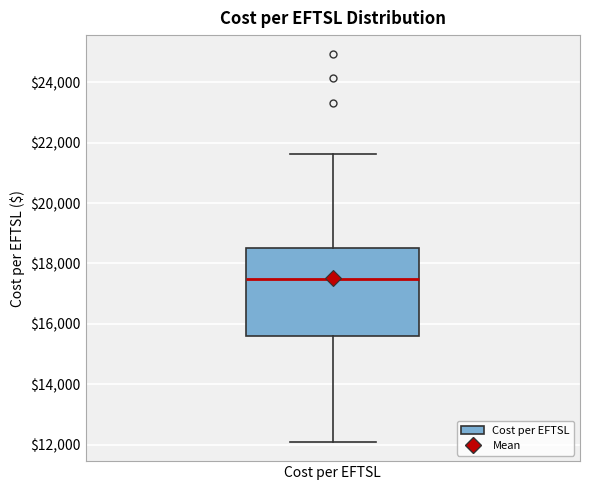

Where does the lower whisker of the box for Cost per EFTSL end on the y-axis? The values are not printed on the chart, so give them approximately, as read against the axis.

12000